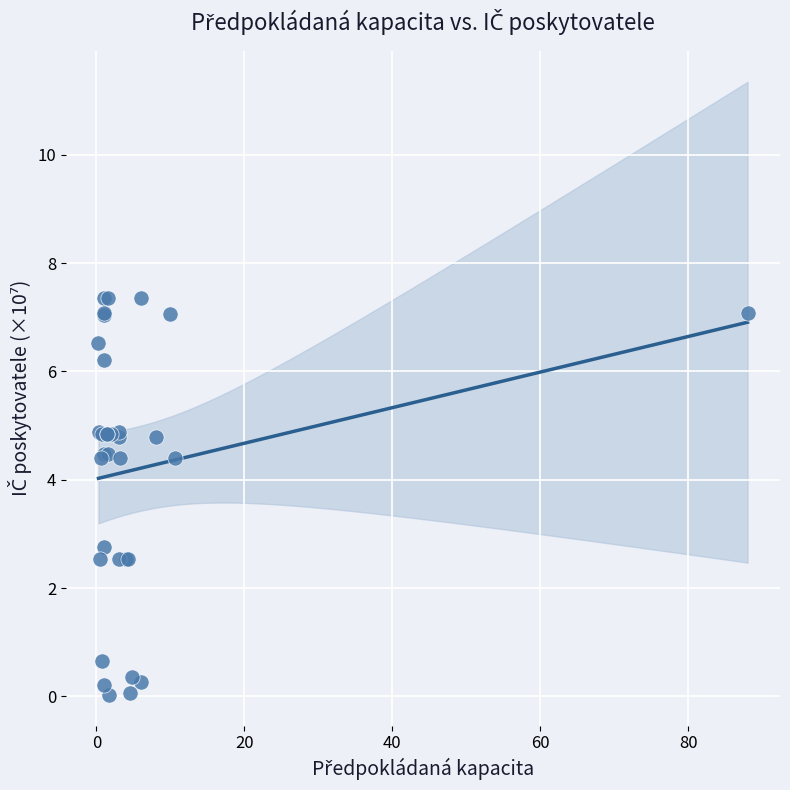

What Y value in the scatter plot is closest to 3?

2.8